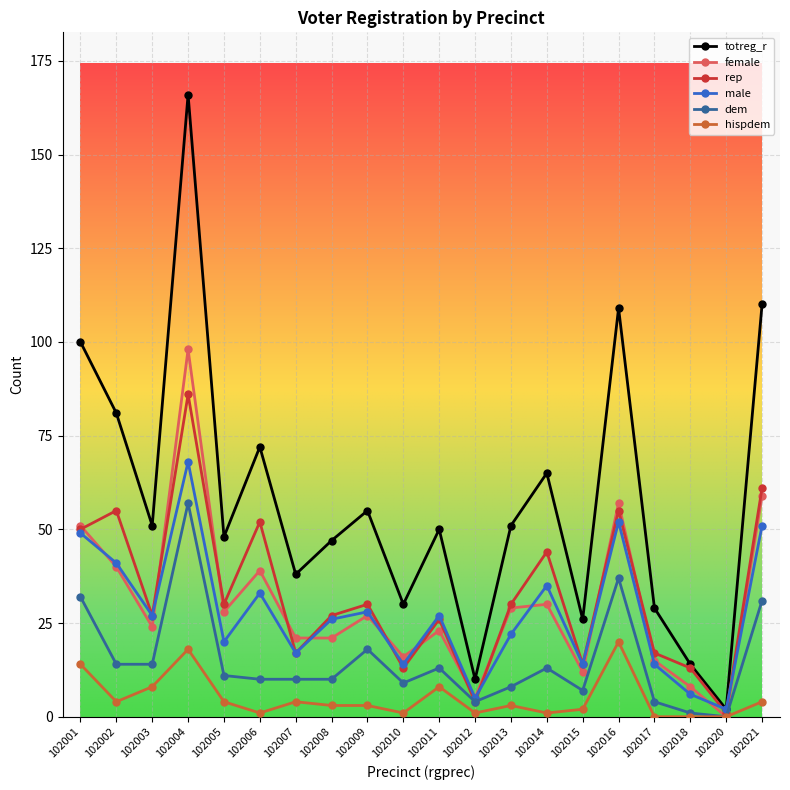

How many interior local valleys does the male series have?

7